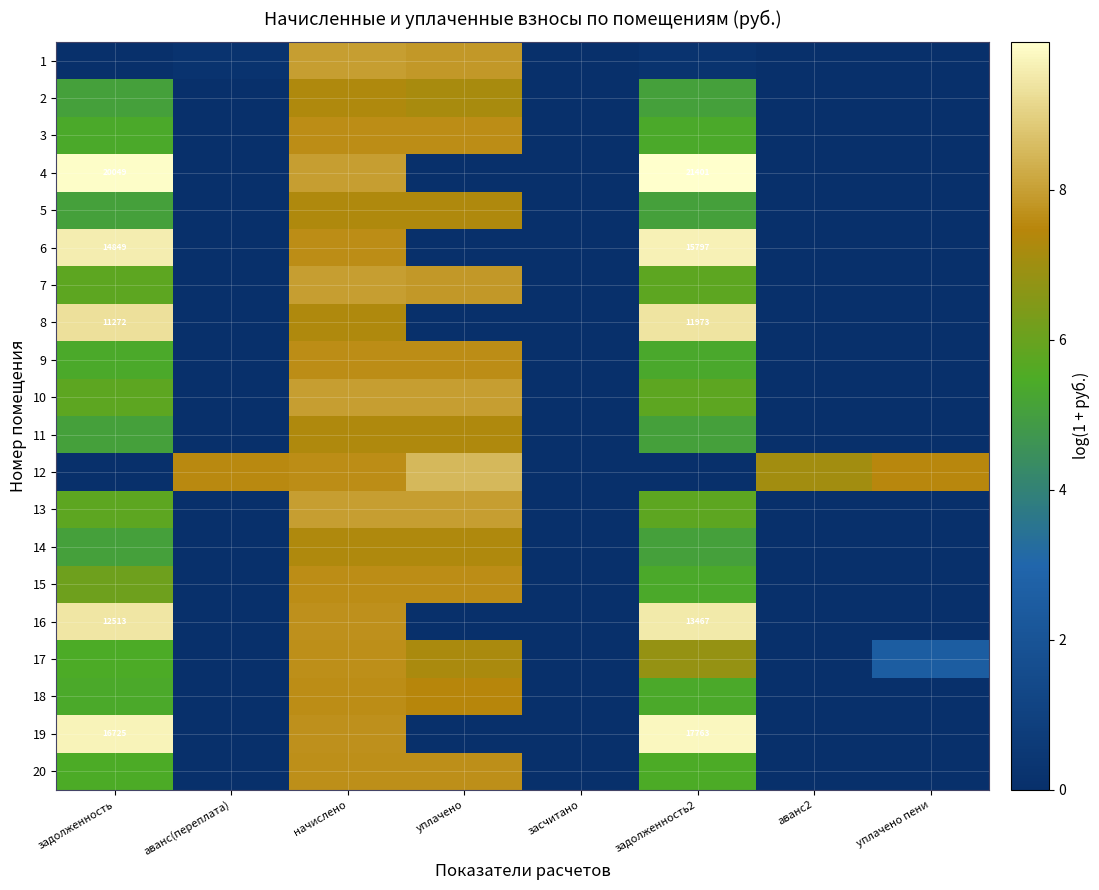

Is the value of 1 at задолженность greater than the value of 11 at начислено?

No